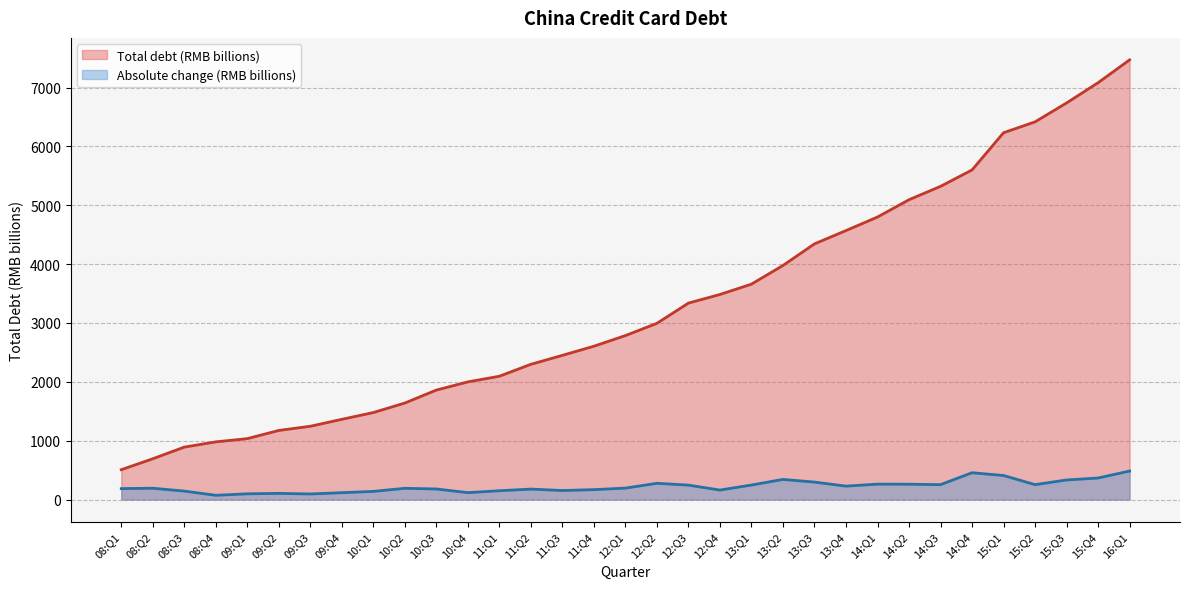

What is the label of the 20th point from the right?

11:Q2